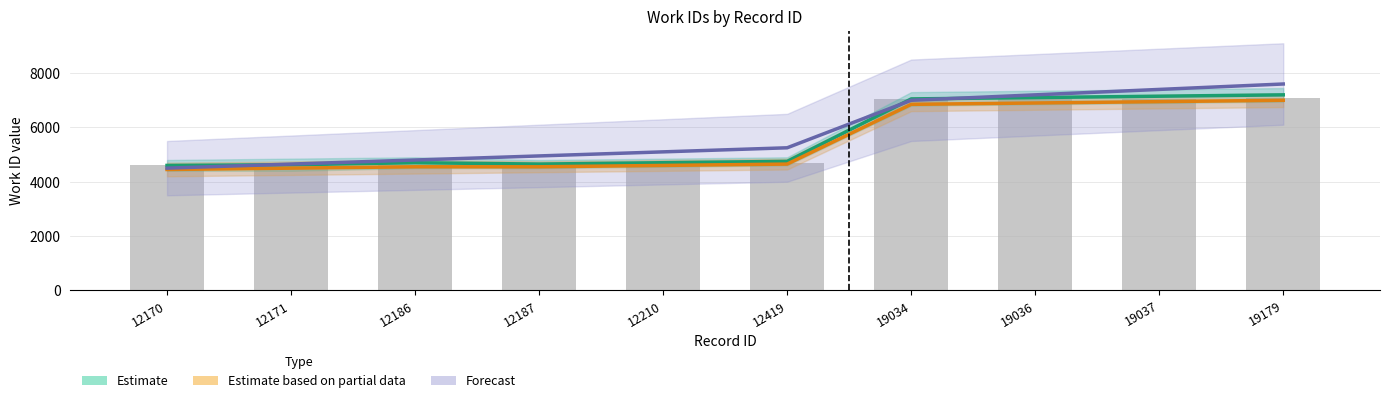

Which has a higher value, 19036 or 19179?

19179